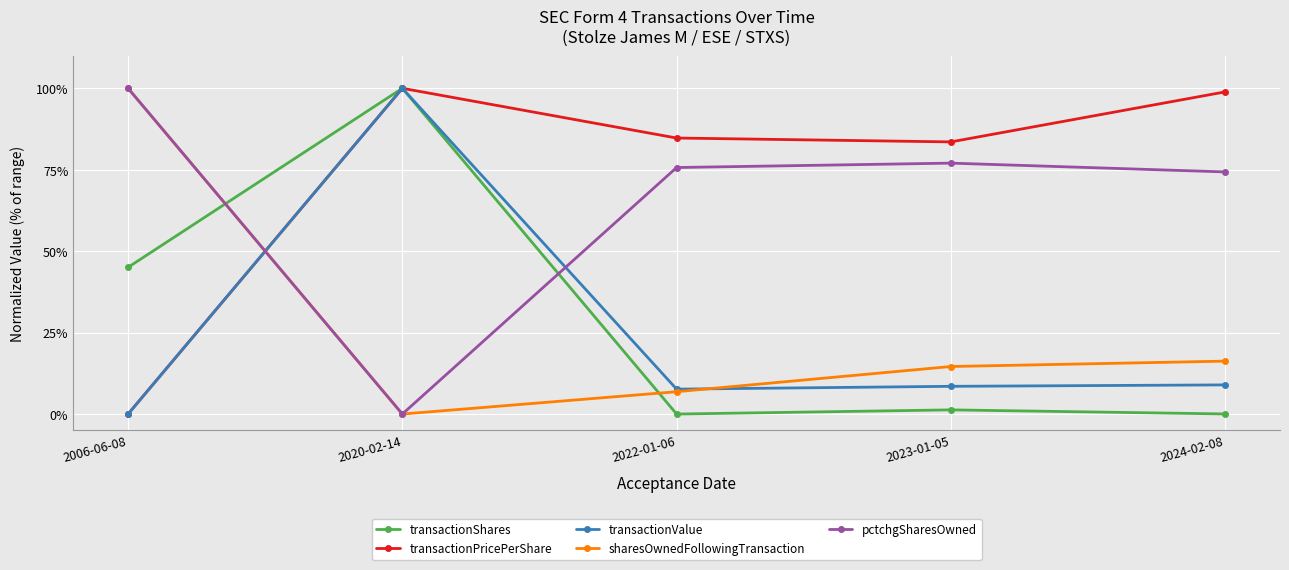

Between 2023-01-05 and 2024-02-08, which series saw the biggest shift?

transactionPricePerShare